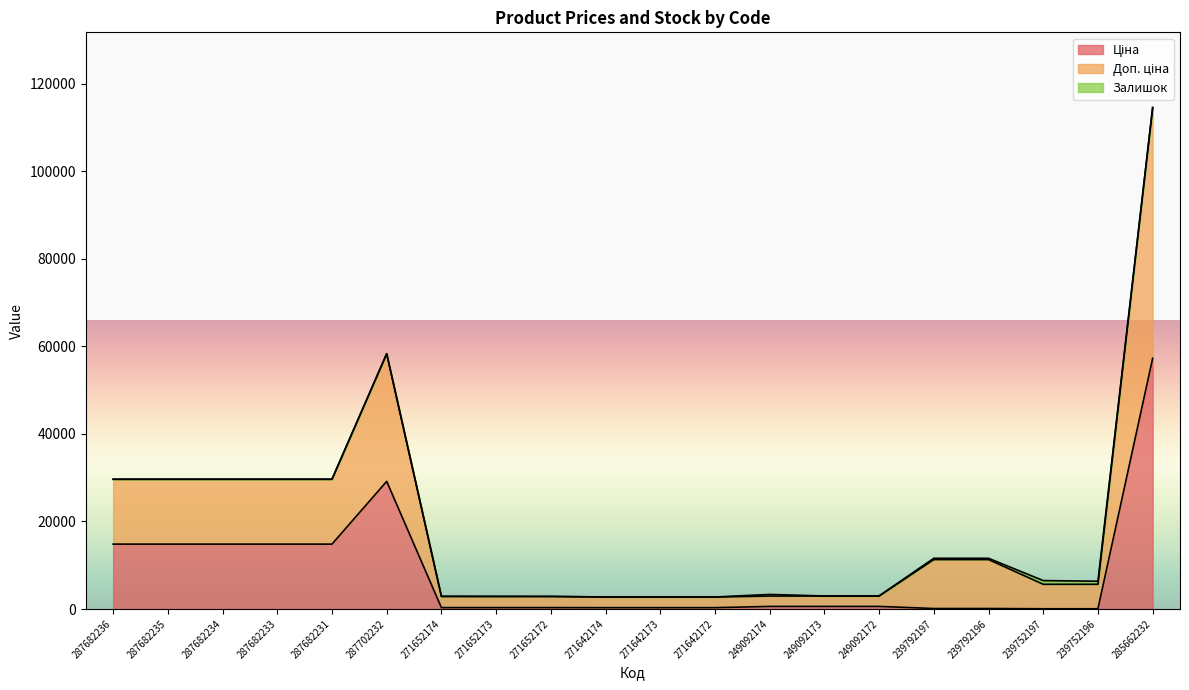

True or false: Ціна and Доп. ціна cross at least once.

False